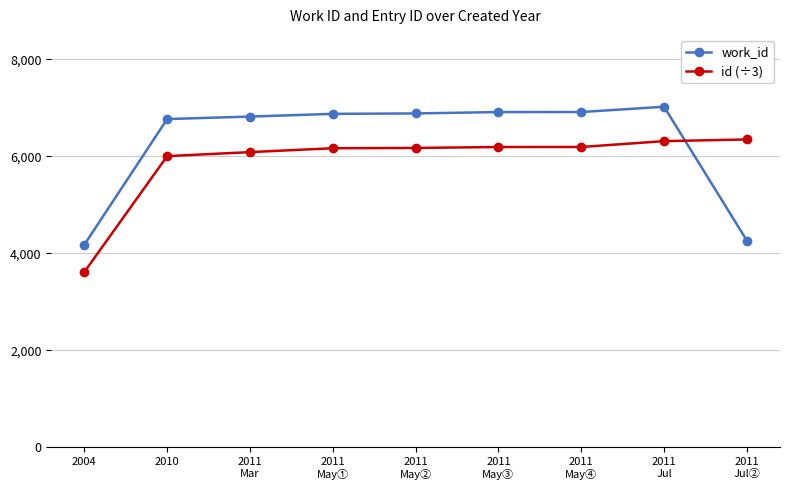

What is the minimum value shown in the chart?

3615